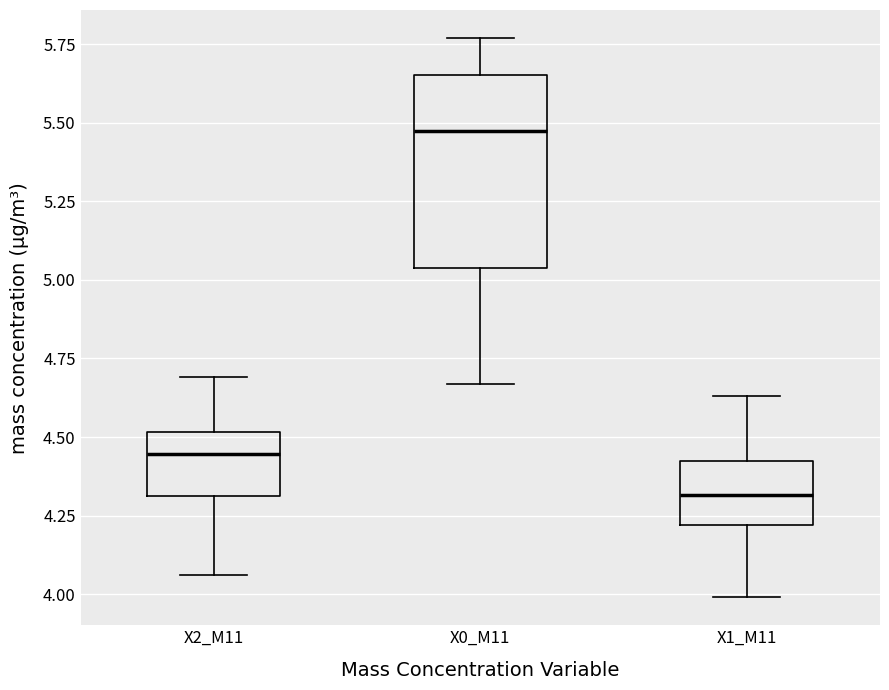

Which box's median line is the highest?

X0_M11